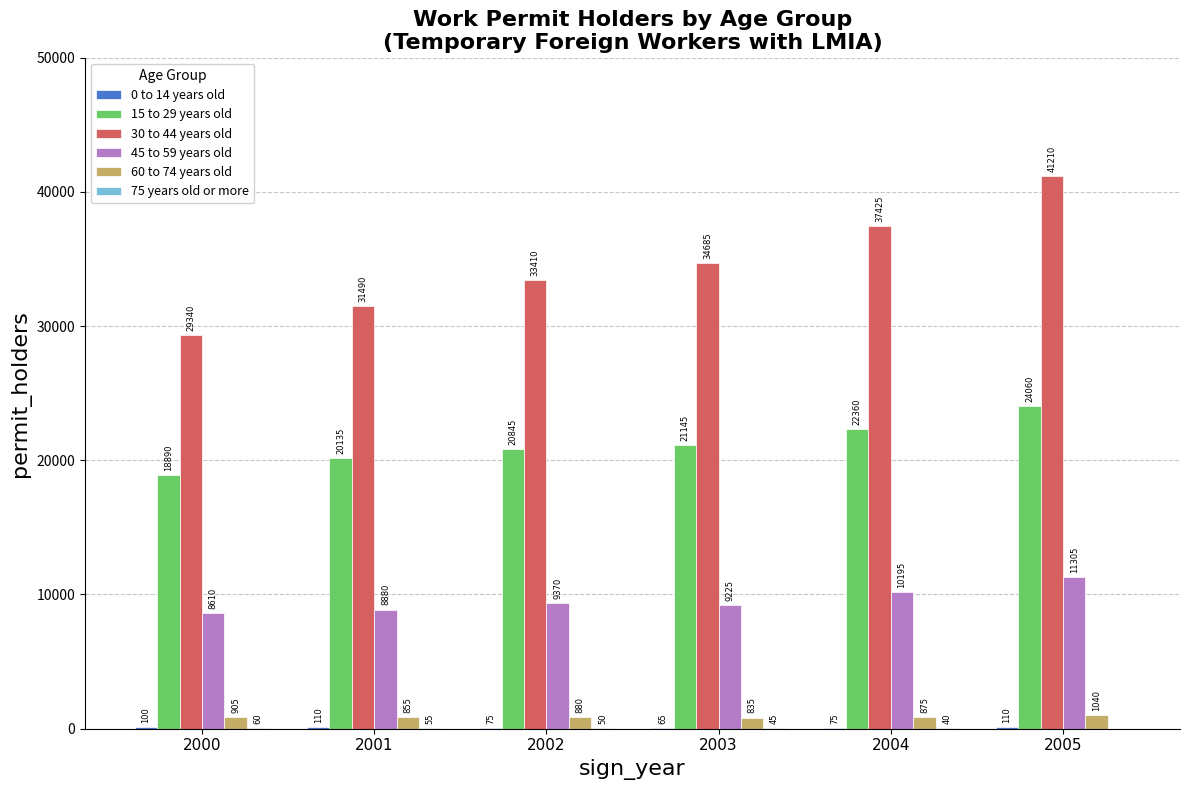

What is the maximum value for 30 to 44 years old?

41210